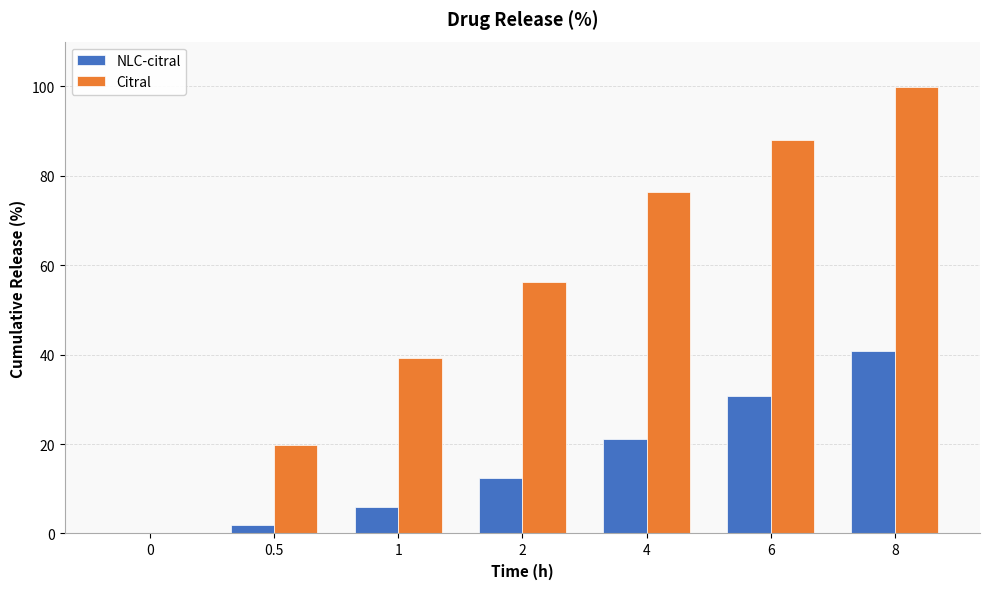

What is the maximum value for NLC-citral?

40.9